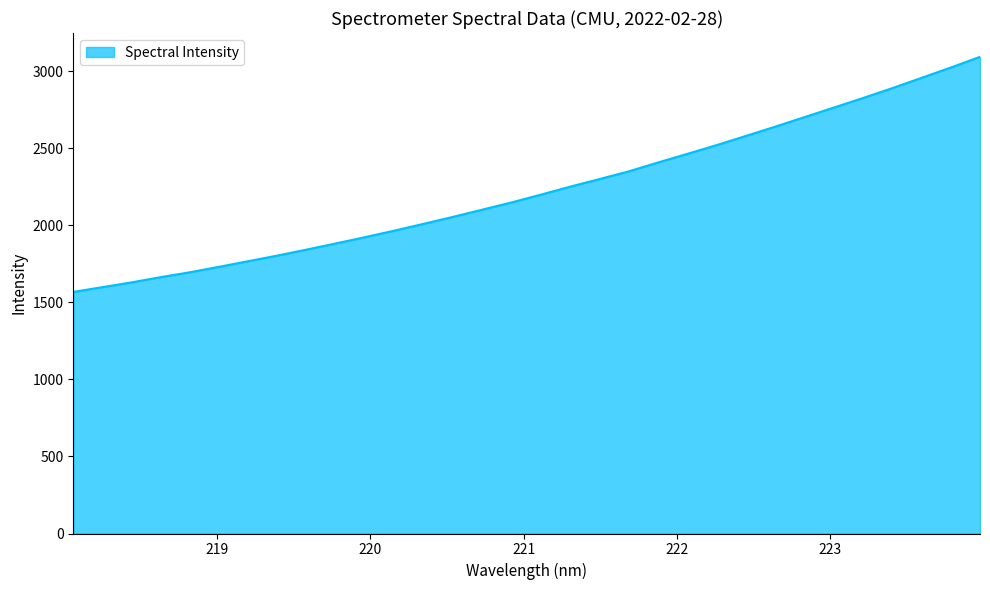

What is the difference between the maximum and minimum values?

1524.7